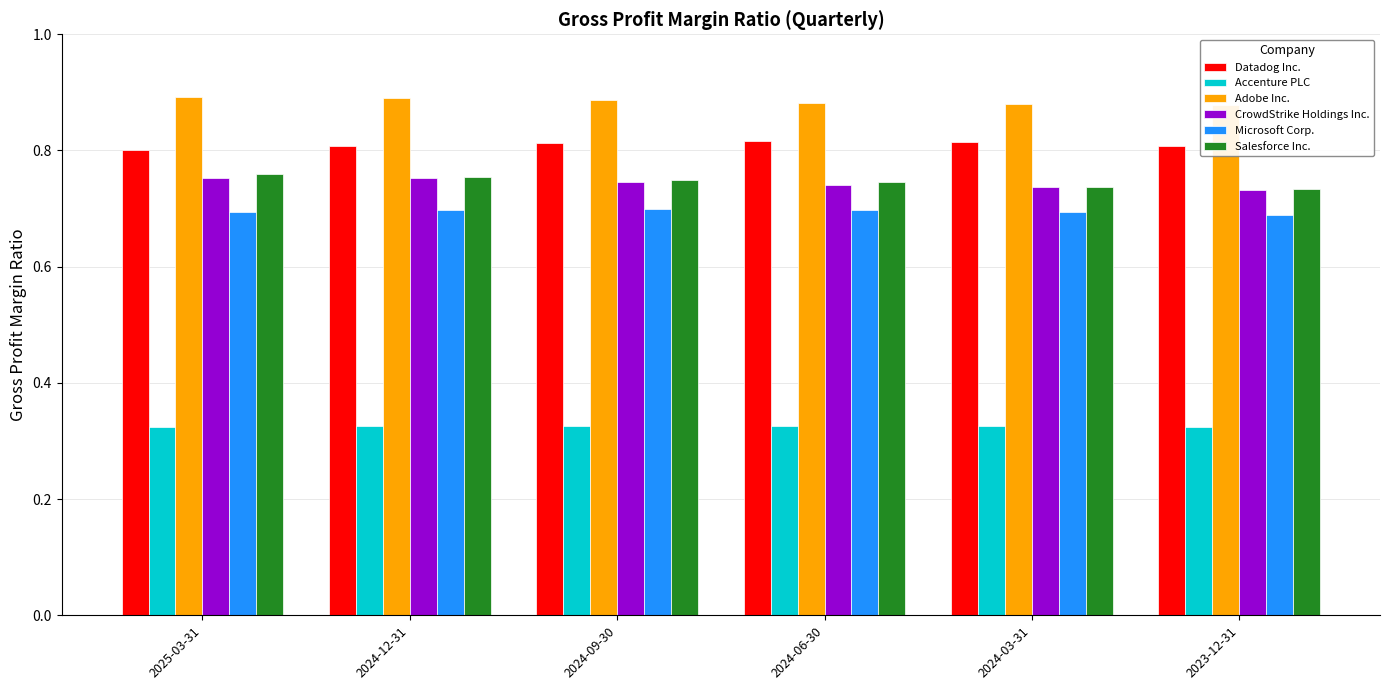

Which series has the largest range (max minus min)?

Salesforce Inc.